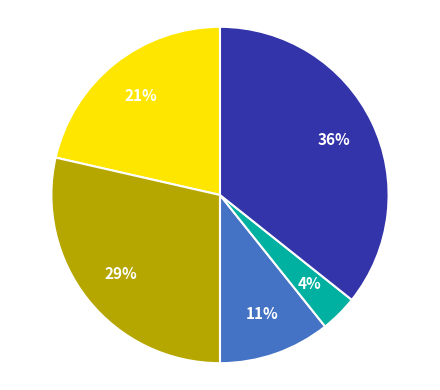

Is there any slice that represents more than half of the pie?

No